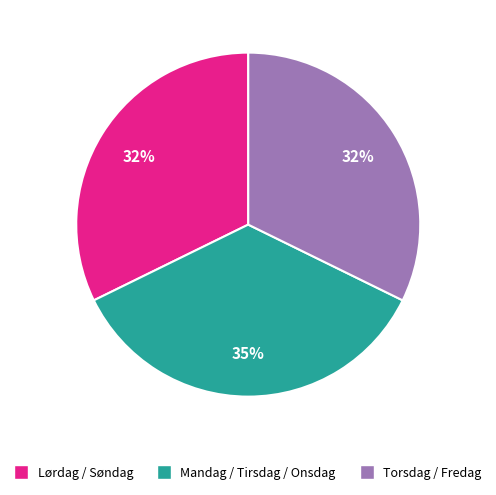

What is the largest slice in the pie chart?

Mandag / Tirsdag / Onsdag